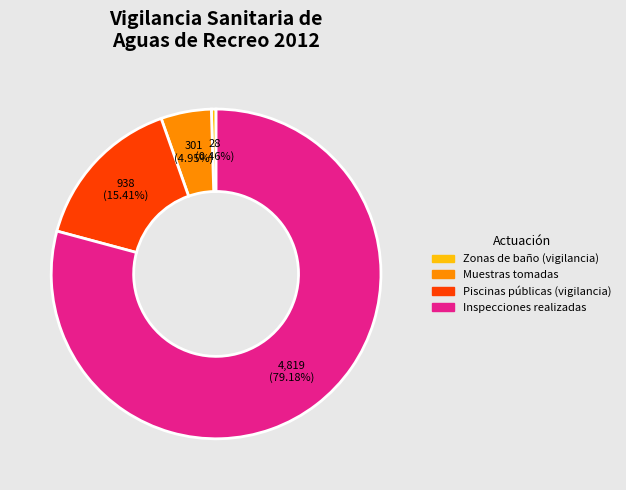

Between Inspecciones realizadas and Piscinas públicas (vigilancia), which is larger?

Inspecciones realizadas